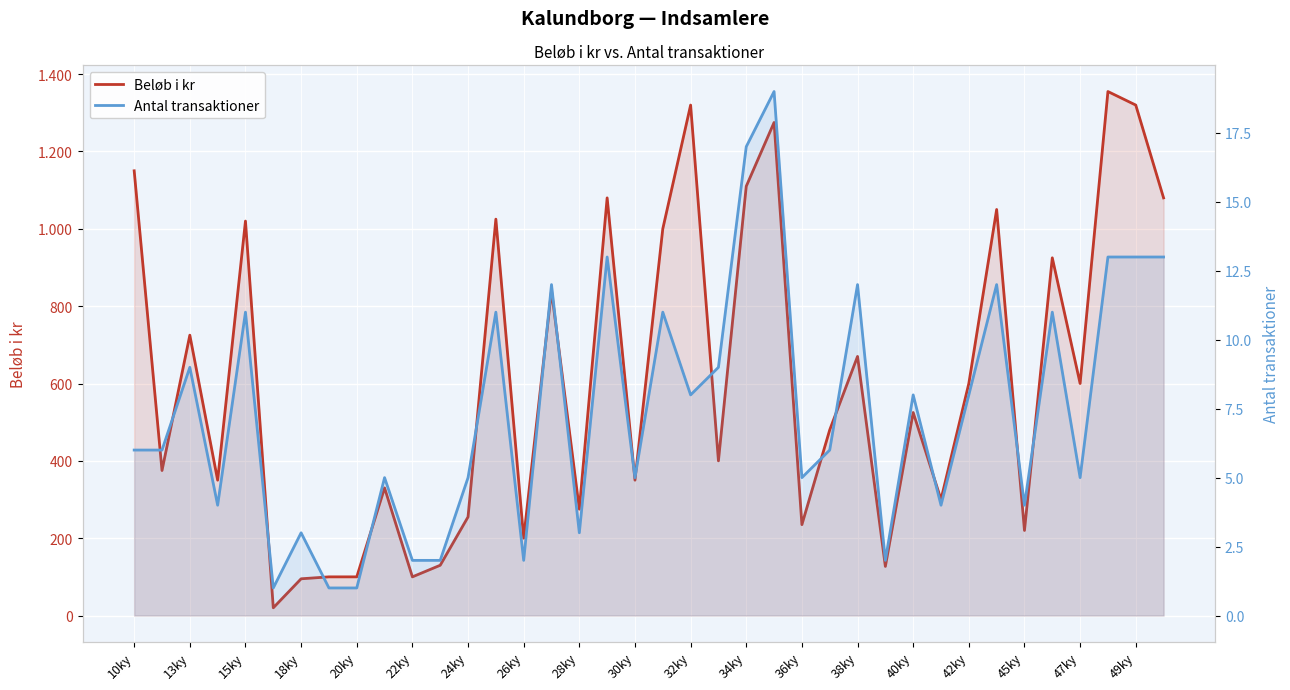

The Beløb i kr series shows 1818 at 23. True or false?

False